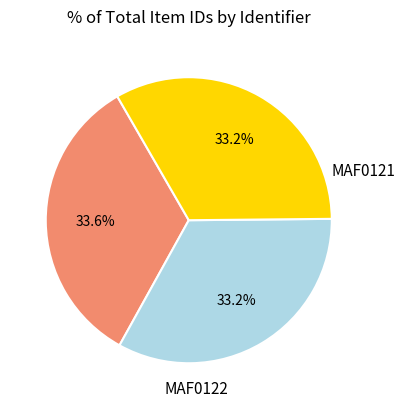

What percentage is the MAF0122 slice, to the nearest percent?

33%